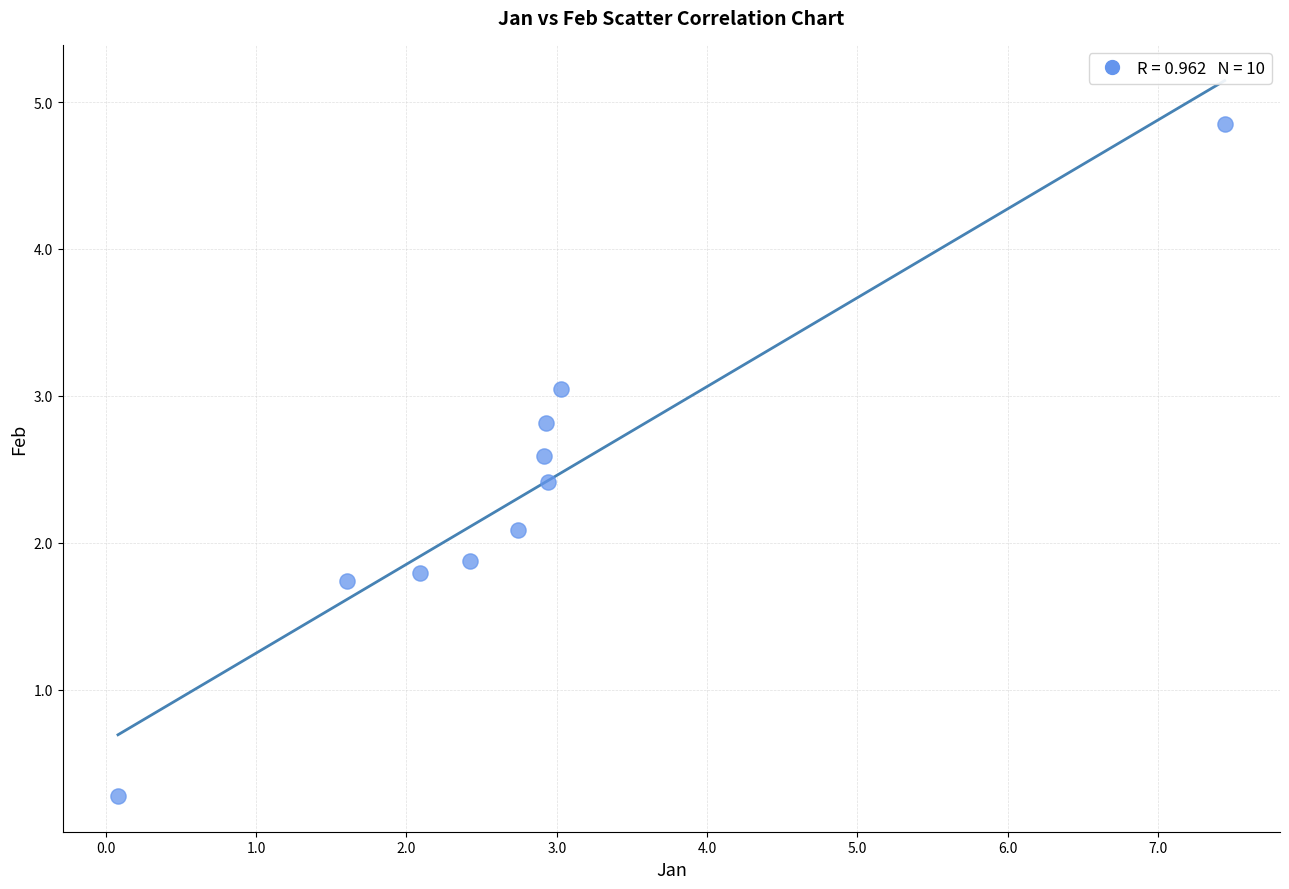

What is the average Y value?

2.3